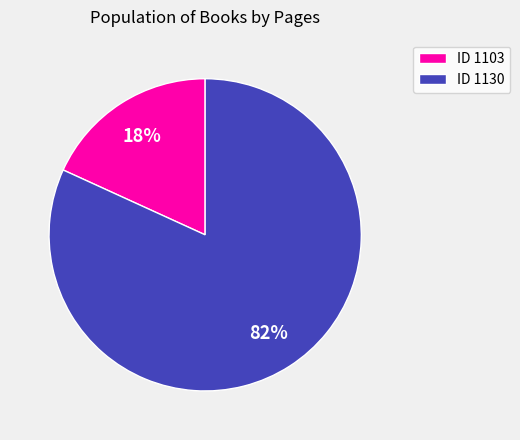

Which category has the smallest portion of the pie?

ID 1103